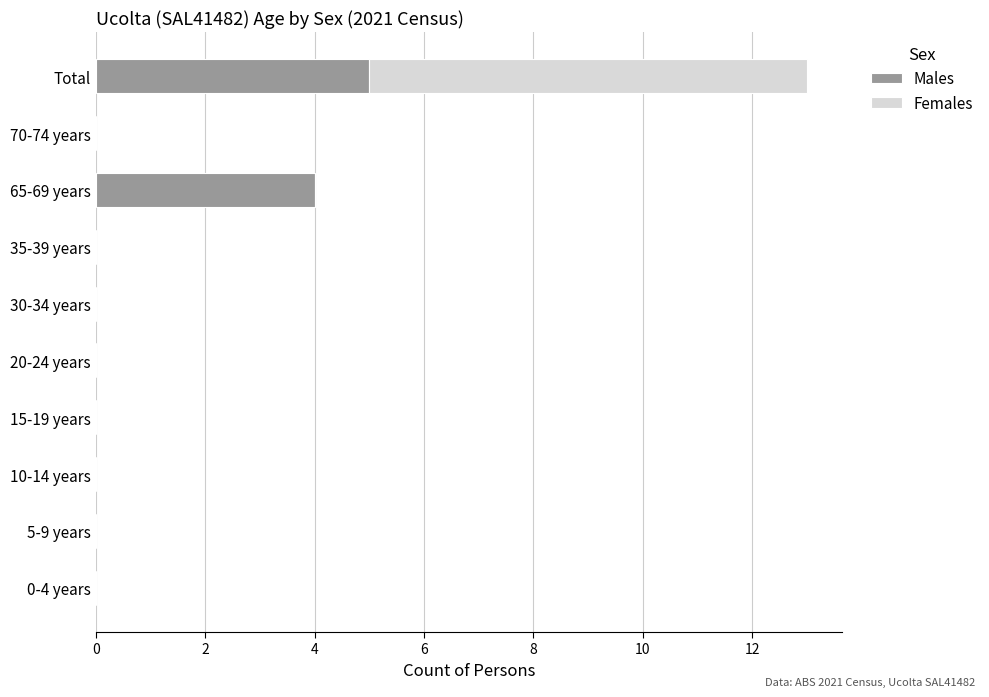

What is the maximum value for Males?

5